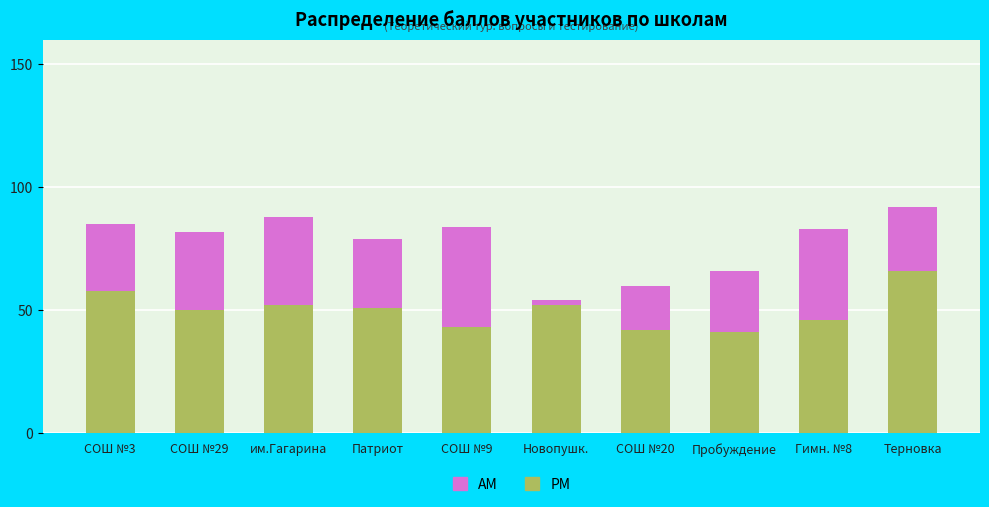

Which category has the highest value in the PM series?

Терновка